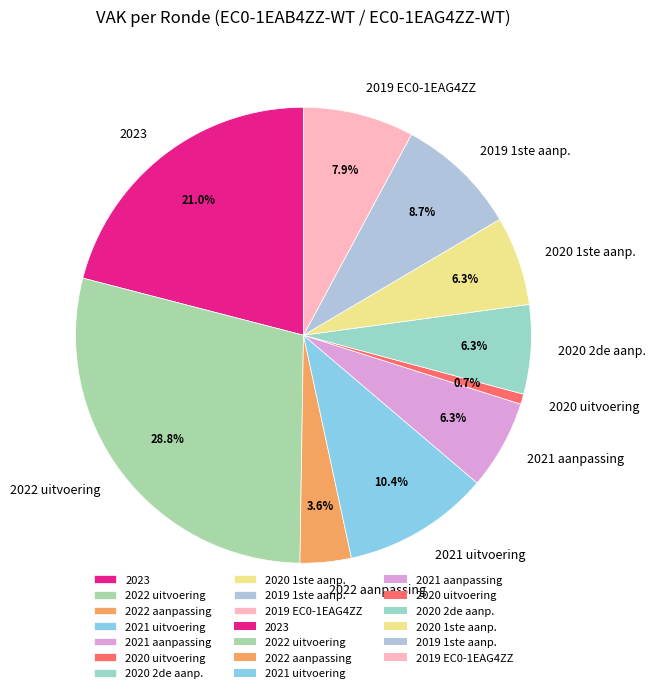

Is the sum of 2020 uitvoering and 2022 uitvoering greater than half?

No